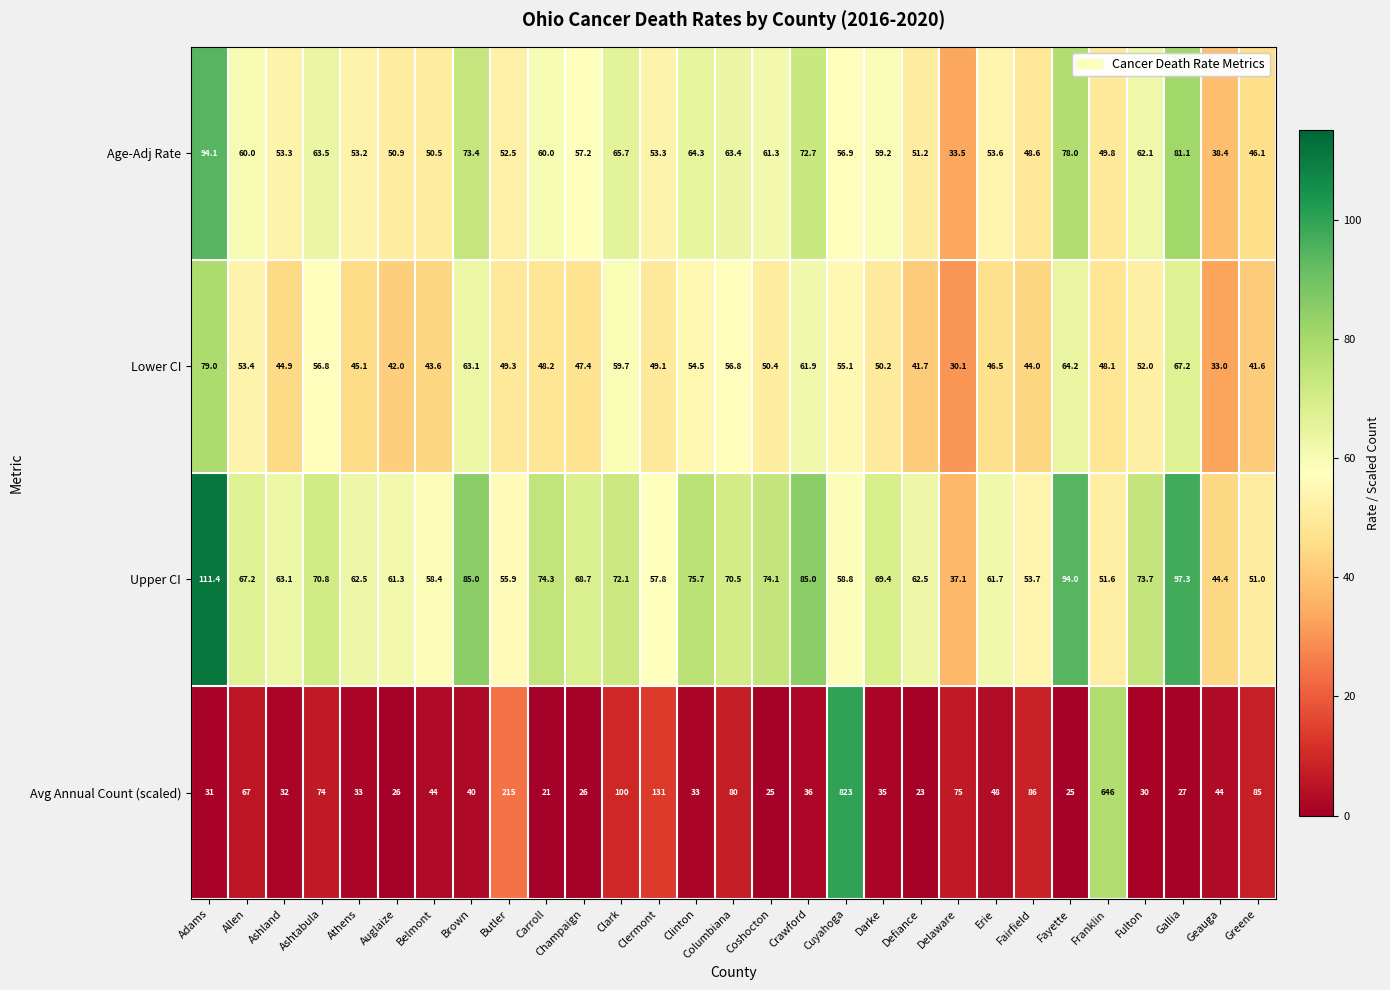

What is the average value of the Upper CI series?

67.9